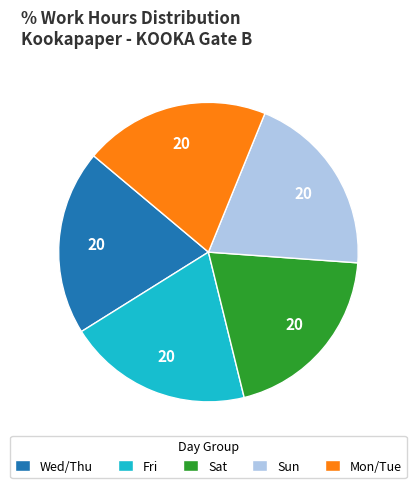

The Sun slice represents 20% of the pie. True or false?

True